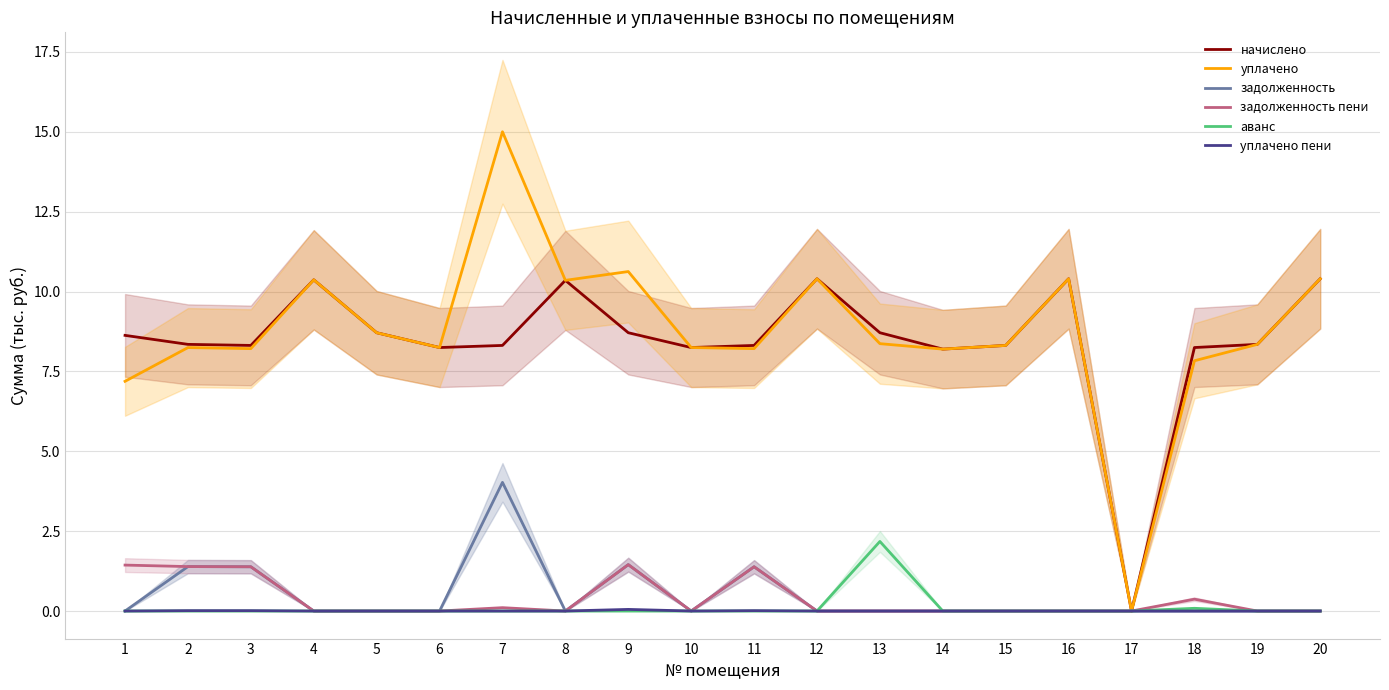

At which label does аванс reach its peak?

13